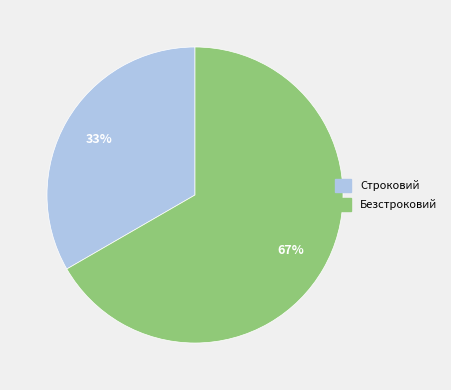

Is the sum of Строковий and Безстроковий greater than half?

Yes